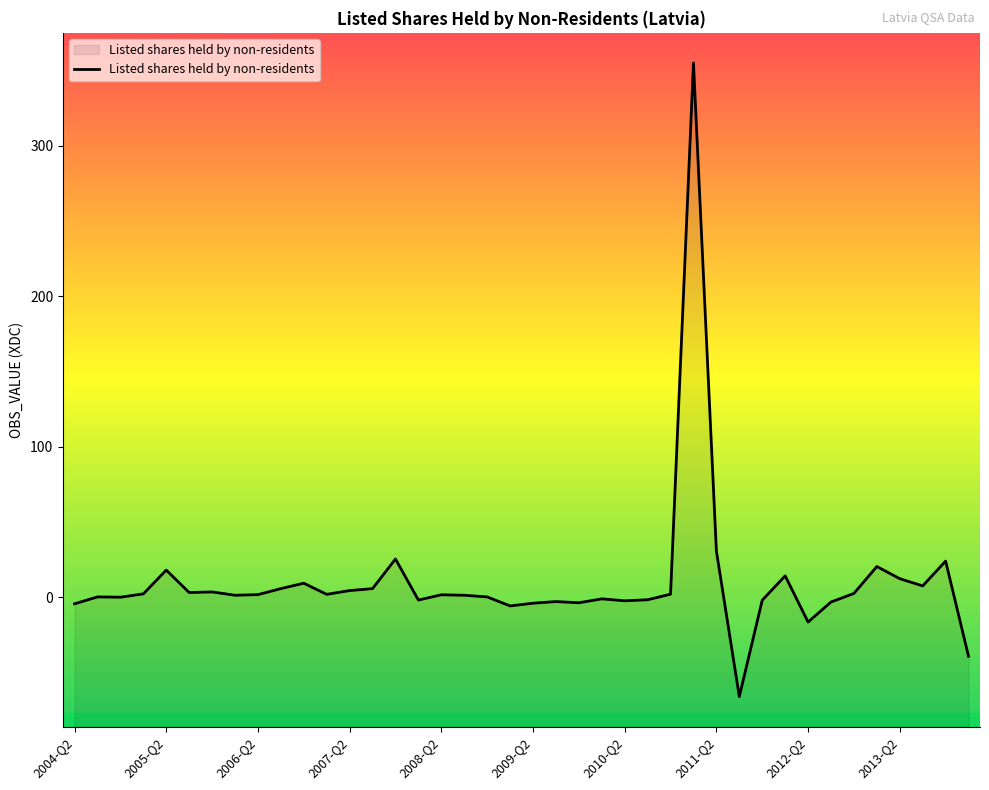

What is the value of the 20th point from the left?

-5.9